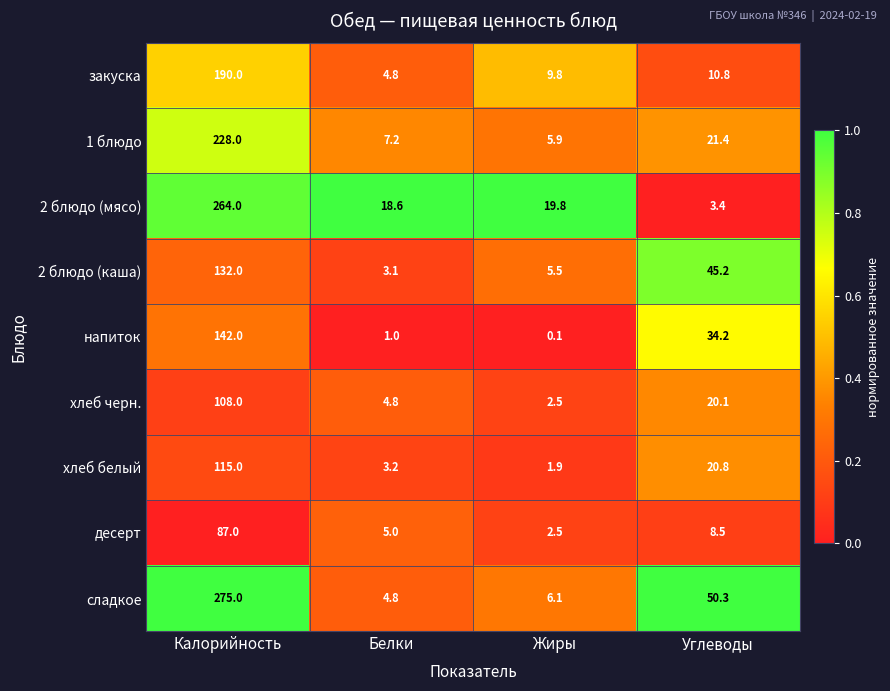

What is the minimum value for хлеб белый?

1.9